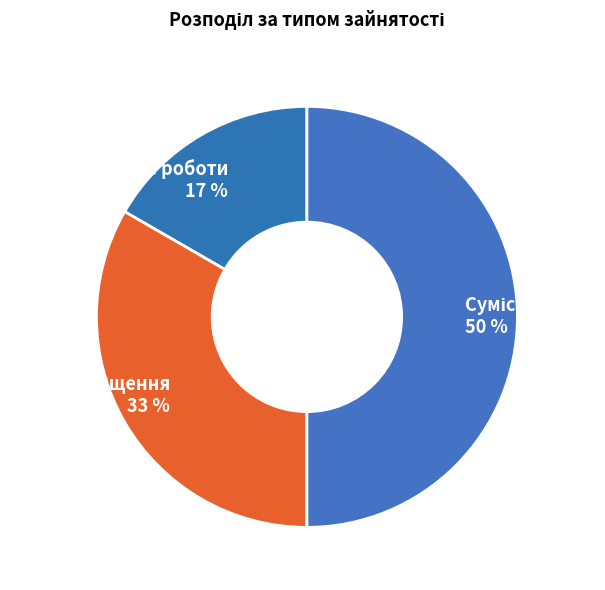

To the nearest percent, what is the average slice percentage?

33%